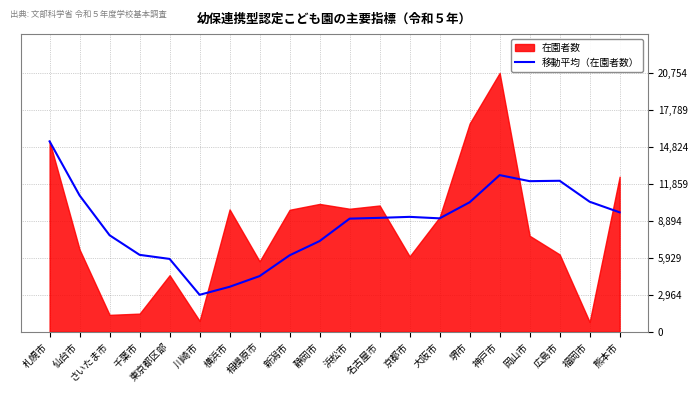

Reading right to left, extract all data points from this chart.

9574.2	10425.6	12105.8	12074.4	12560.0	10381.8	9093.0	9212.0	9132.8	9070.0	7271.8	6128.8	4463.4	3604.6	2960.6	5839.4	6165.5	7736.3	10928.0	15266.0